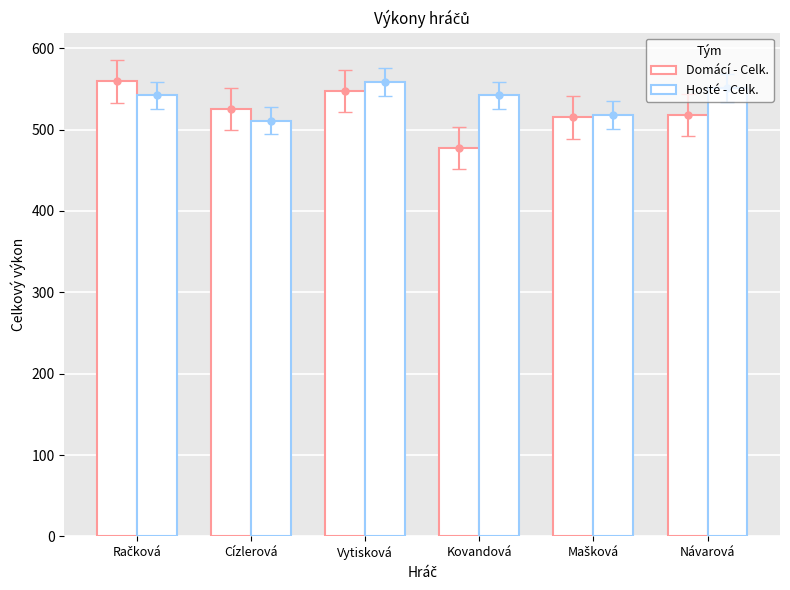

What is the total value across all series at Návarová?

1069